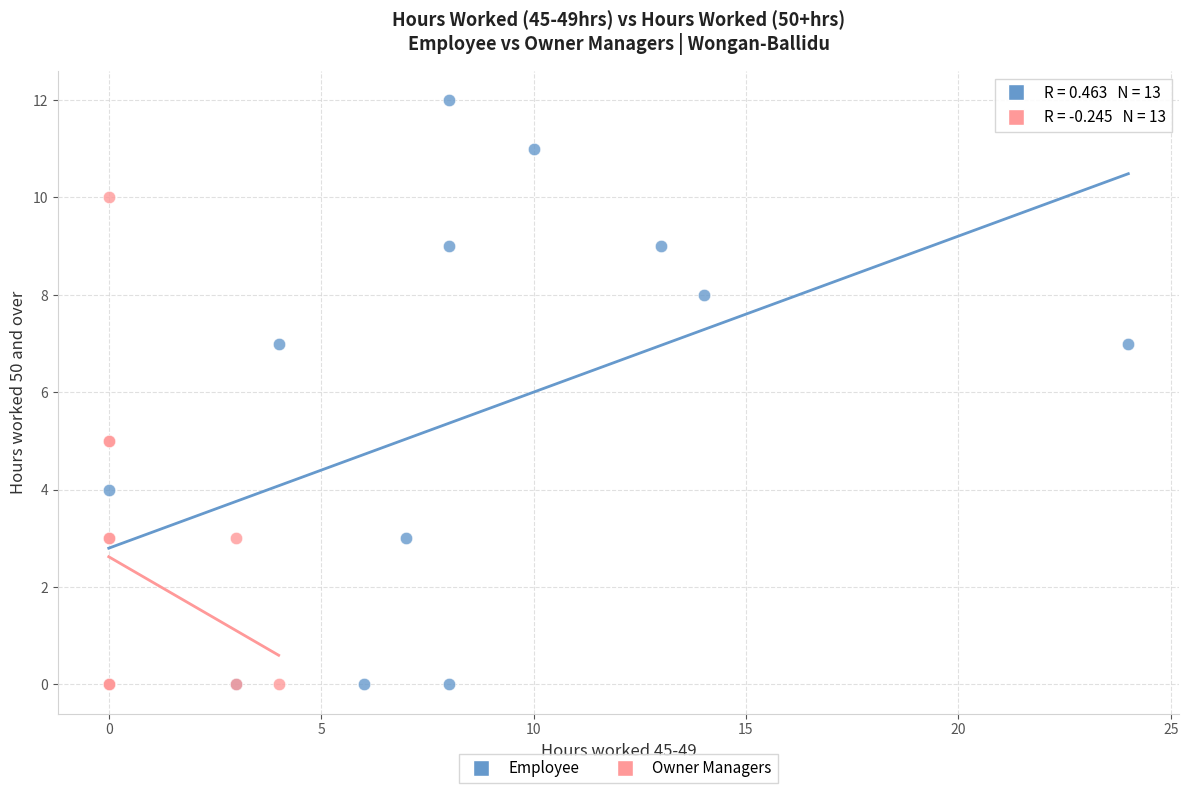

Which series contains the highest Y value?

Employee